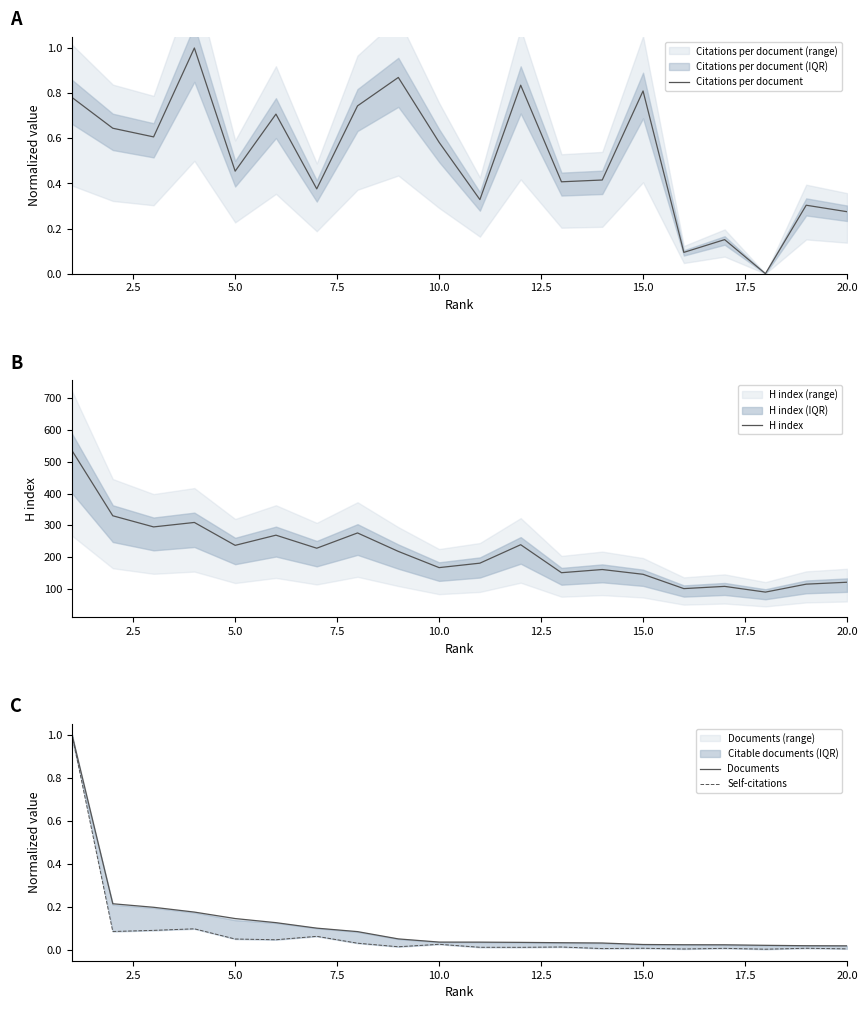

What is the highest value of the Citations per document series?

1.0